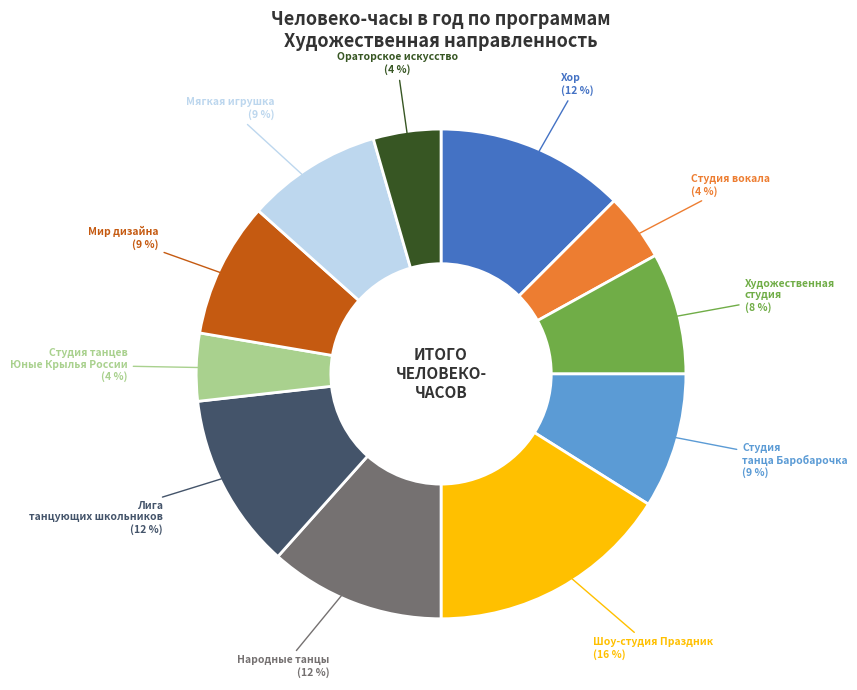

To the nearest percent, what portion does Лига танцующих школьников represent?

12%